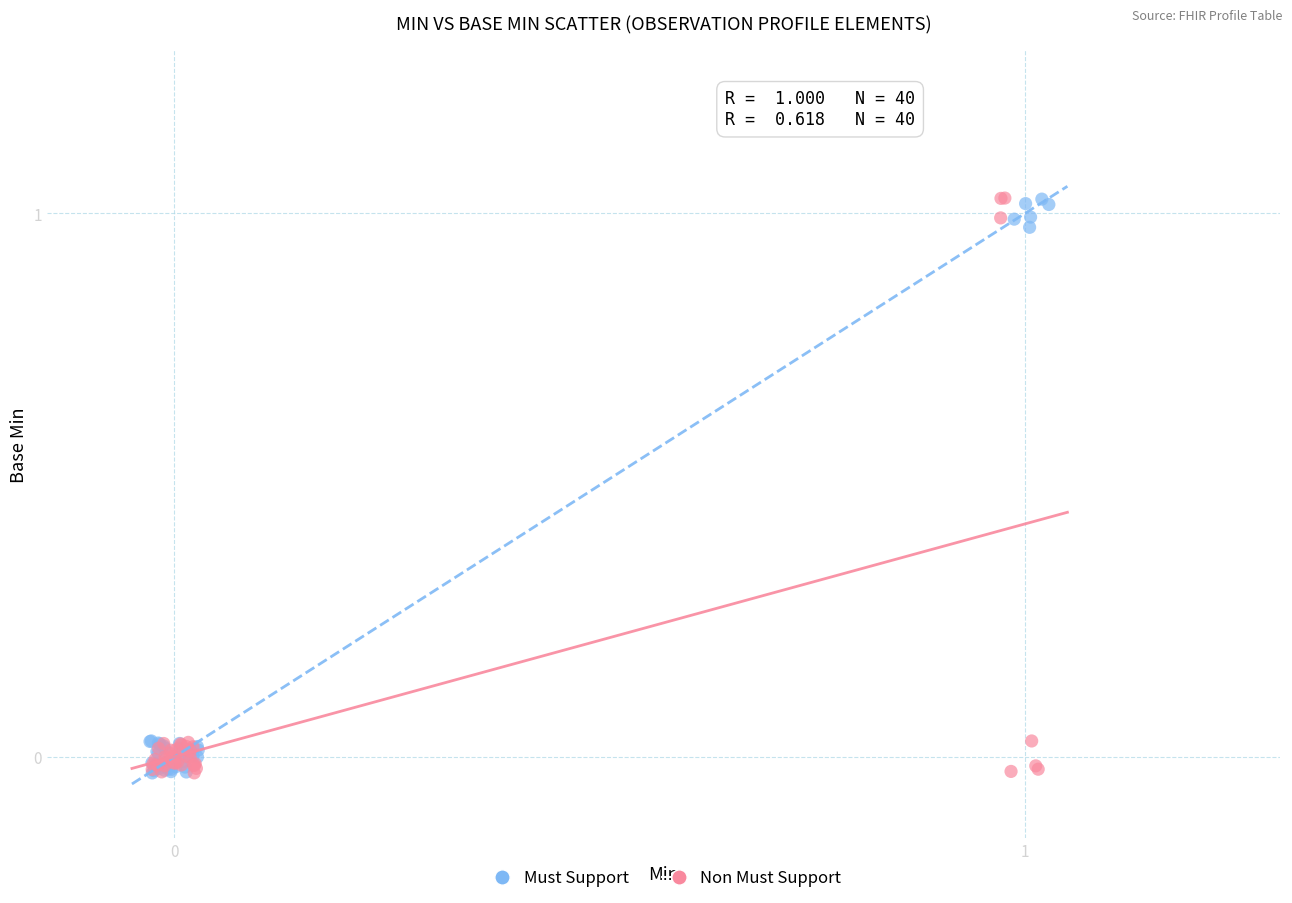

What are all the series names shown in the legend?

Must Support, Non Must Support